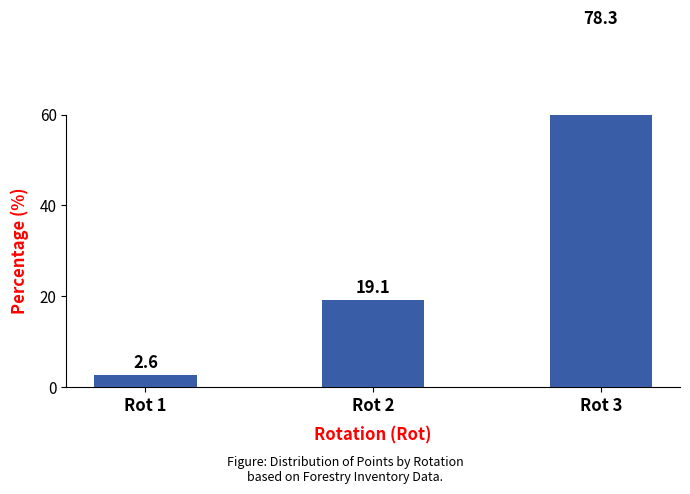

What is the value of the 1st bar from the left?

2.6